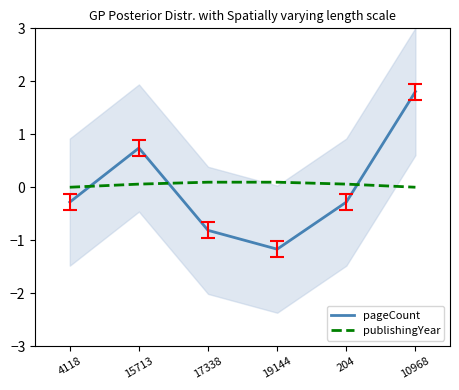

Count the number of categories in the chart.

6